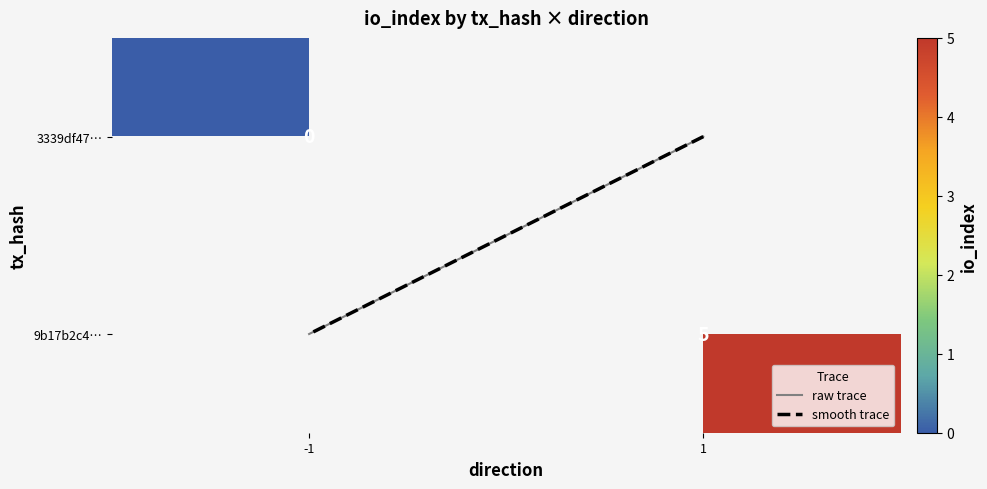

Rank the categories by raw trace value from highest to lowest.

-1, 1